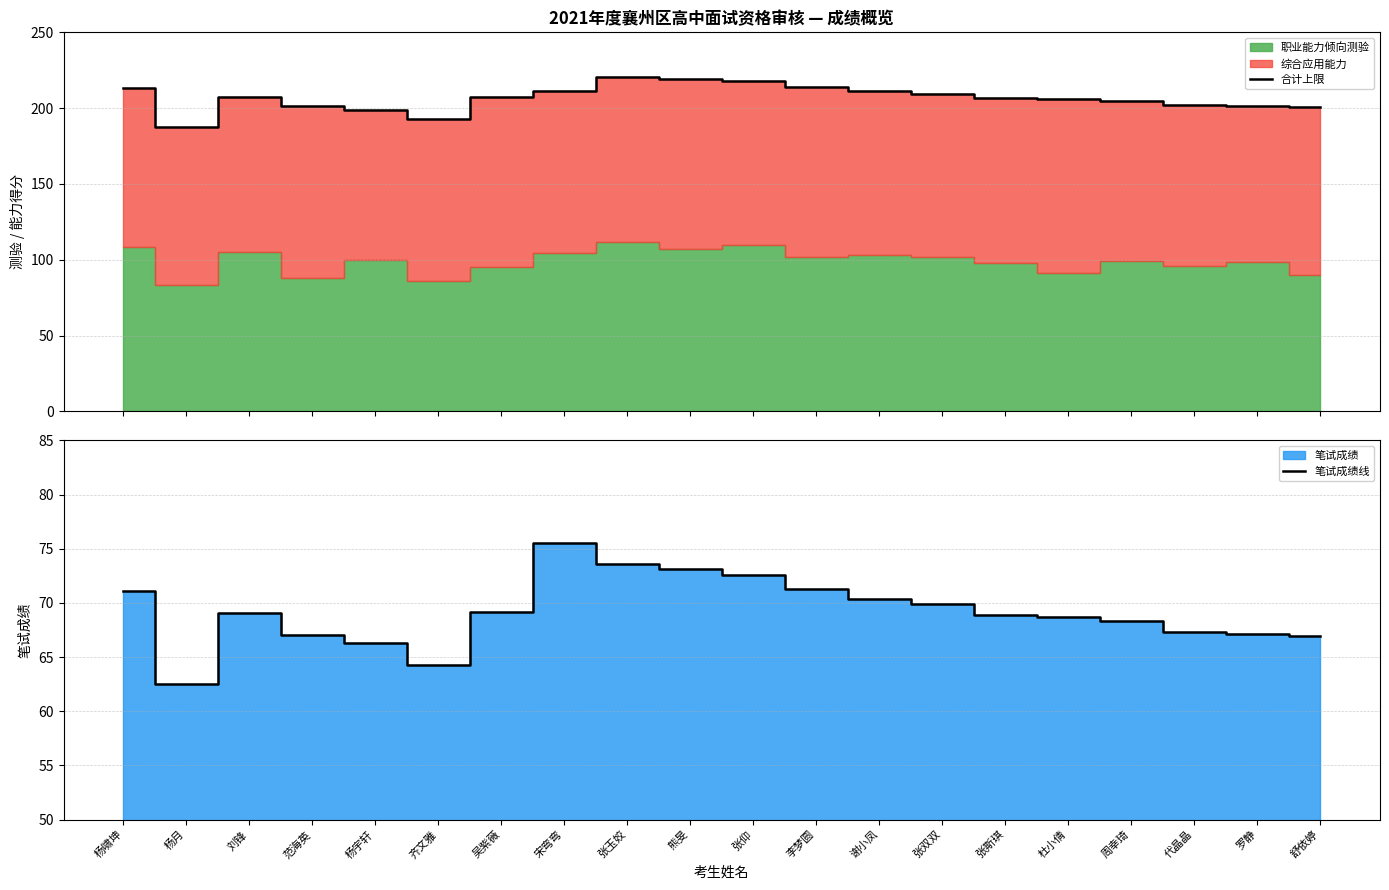

Reading right to left, list all the values displayed in this chart.

合计上限: 舒依婷=200.7	罗静=201.3	代晶晶=201.9	周幸琦=205.0	杜小倩=206.0	张斯琪=206.7	张双双=209.6	谢小凤=211.0	李梦圆=213.8	张仰=217.8	熊旻=219.4	张玉姣=220.8	宋弯弯=211.6	吴紫薇=207.5	齐文雅=192.9	杨宇轩=199.0	范海英=201.1	刘锋=207.1	杨月=187.6	杨啸坤=213.2
笔试成绩线: 舒依婷=66.9	罗静=67.1	代晶晶=67.3	周幸琦=68.3	杜小倩=68.7	张斯琪=68.9	张双双=69.9	谢小凤=70.3	李梦圆=71.3	张仰=72.6	熊旻=73.1	张玉姣=73.6	宋弯弯=75.5	吴紫薇=69.2	齐文雅=64.3	杨宇轩=66.3	范海英=67.0	刘锋=69.0	杨月=62.5	杨啸坤=71.1